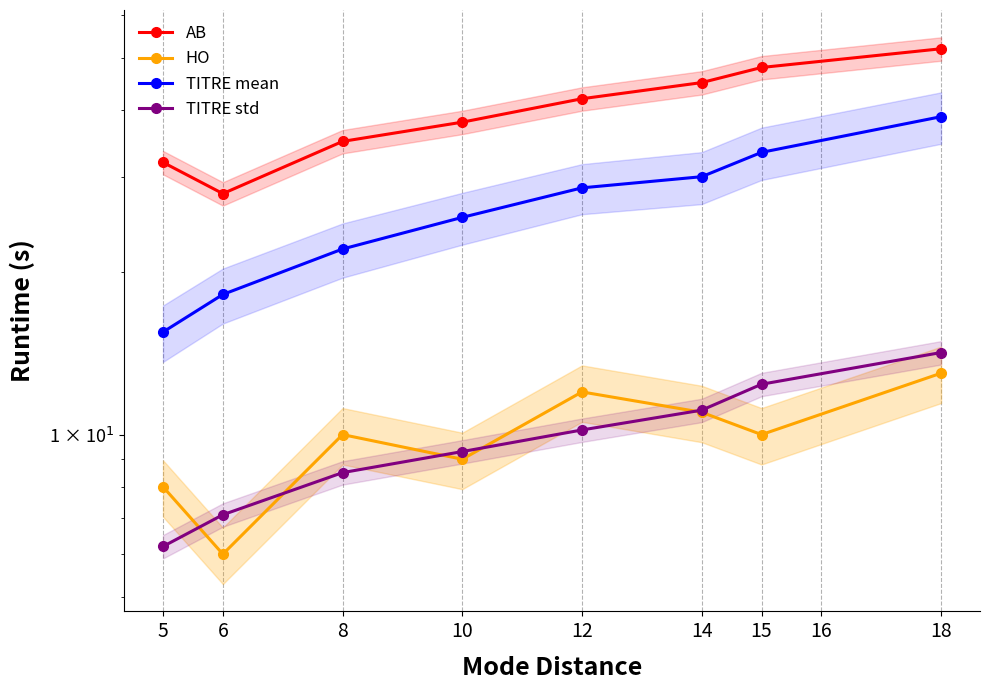

What are all the series names shown in the legend?

AB, HO, TITRE mean, TITRE std